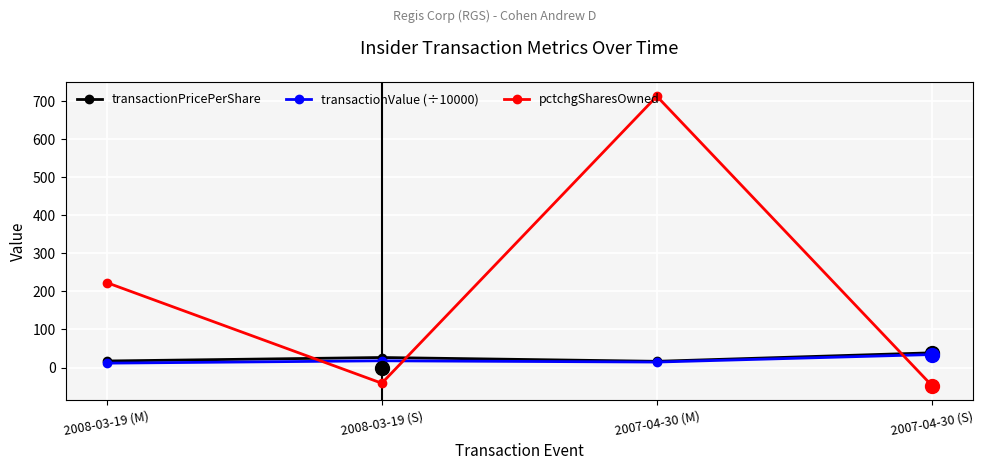

What are all the series names shown in the legend?

transactionPricePerShare, transactionValue (÷10000), pctchgSharesOwned